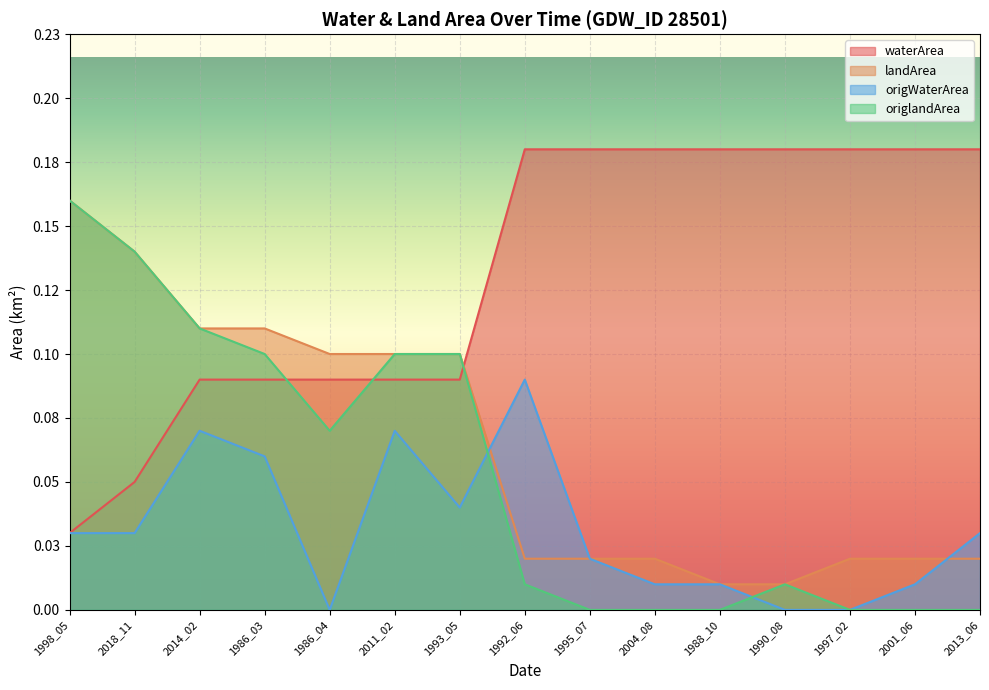

How many lines are shown in the chart?

4